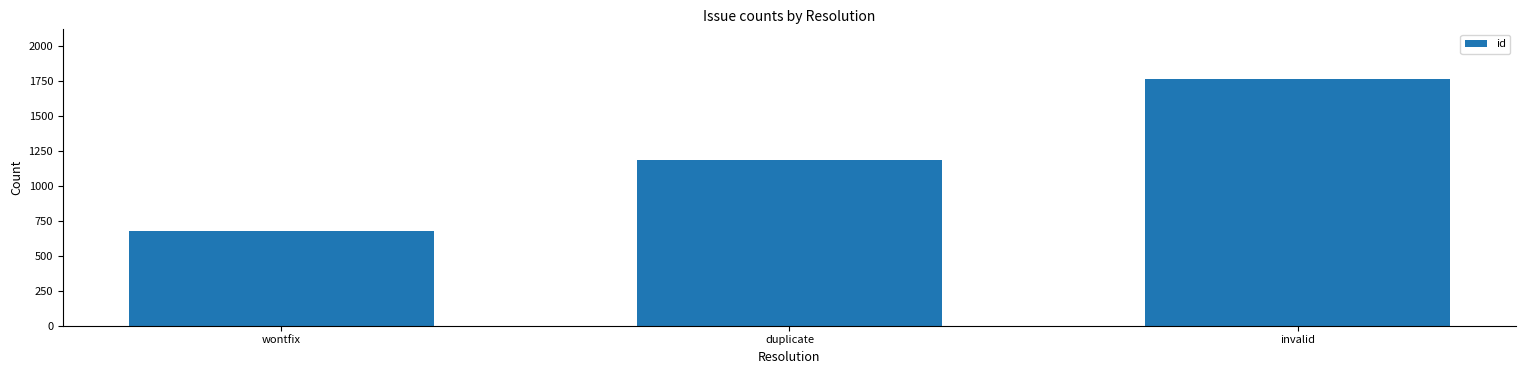

Are the bars horizontal?

No